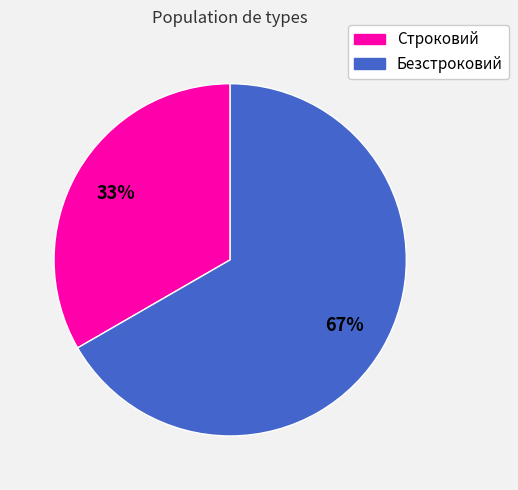

To the nearest percent, what is the combined percentage of Строковий and Безстроковий?

100%